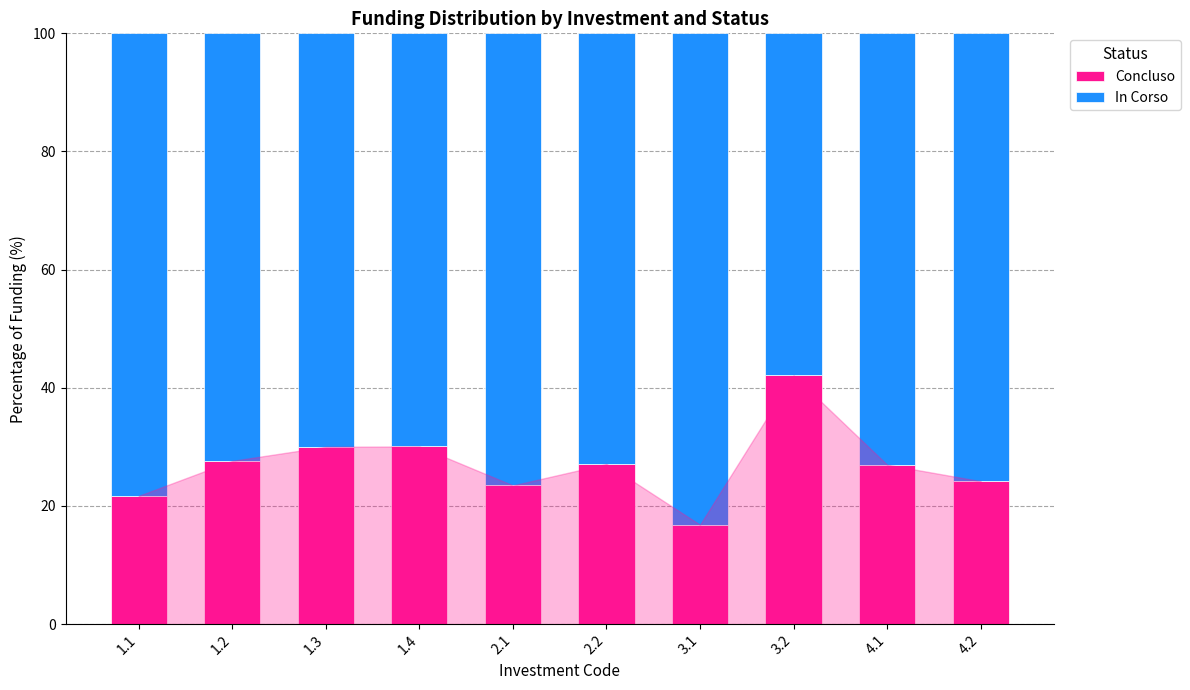

What are all the series names shown in the legend?

Concluso, In Corso